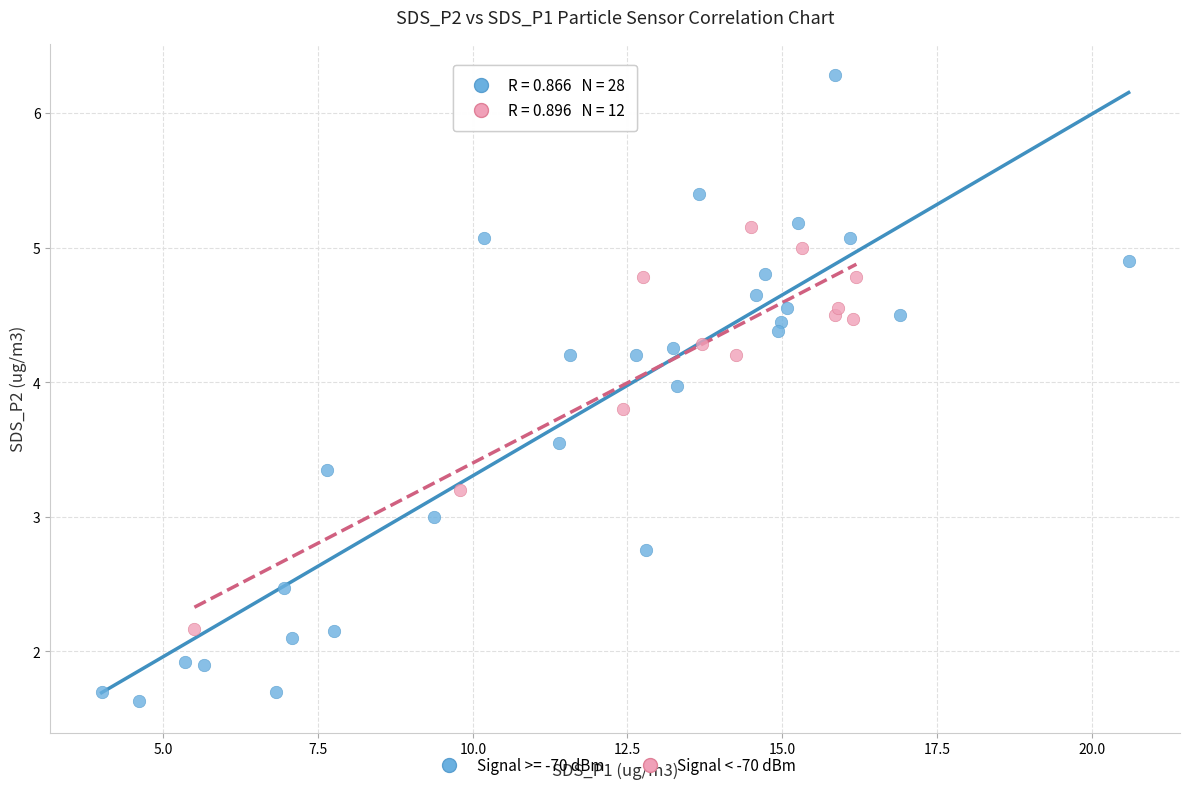

Which series reaches the minimum Y coordinate?

Signal >= -70 dBm